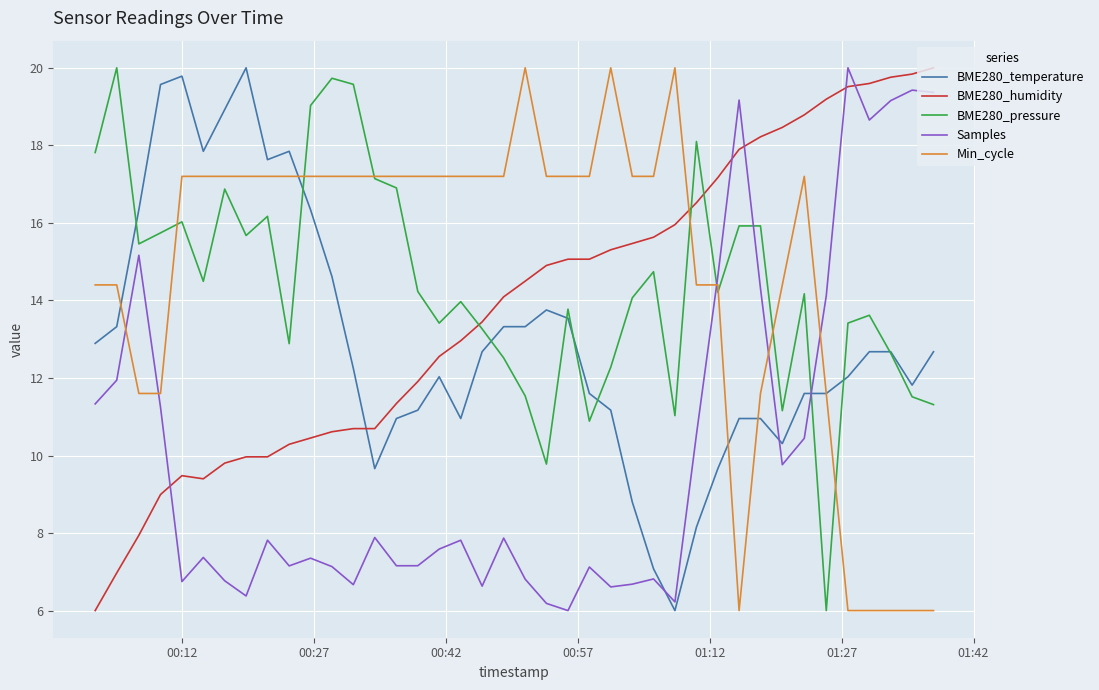

What is the maximum value for BME280_humidity?

20.0